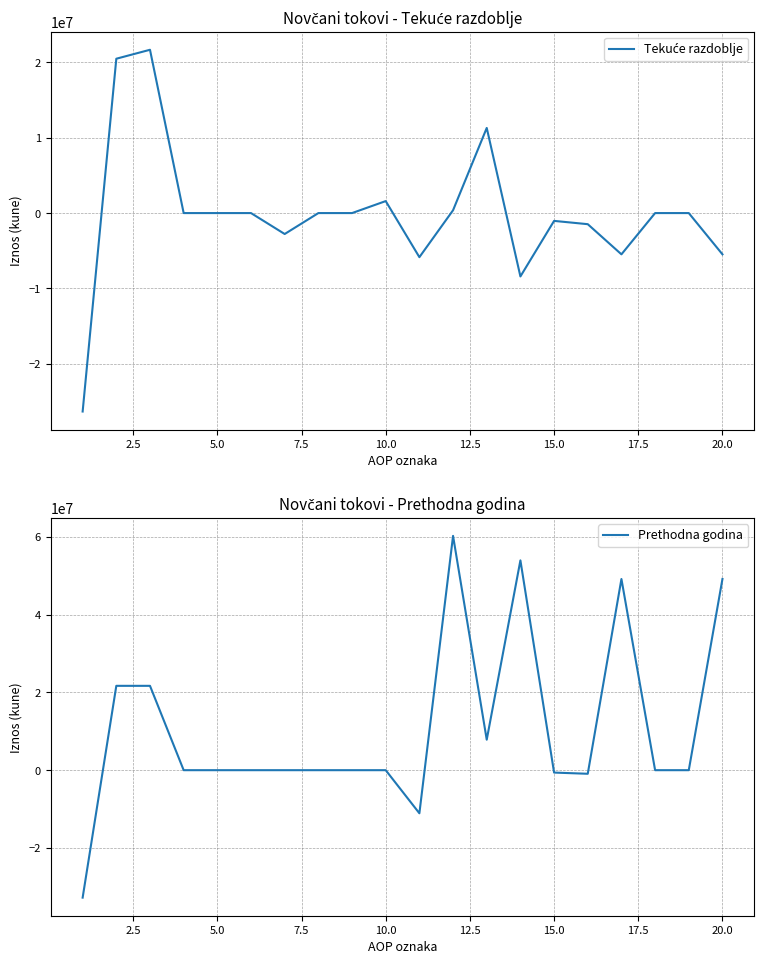

What are all the series names shown in the legend?

Tekuće razdoblje, Prethodna godina